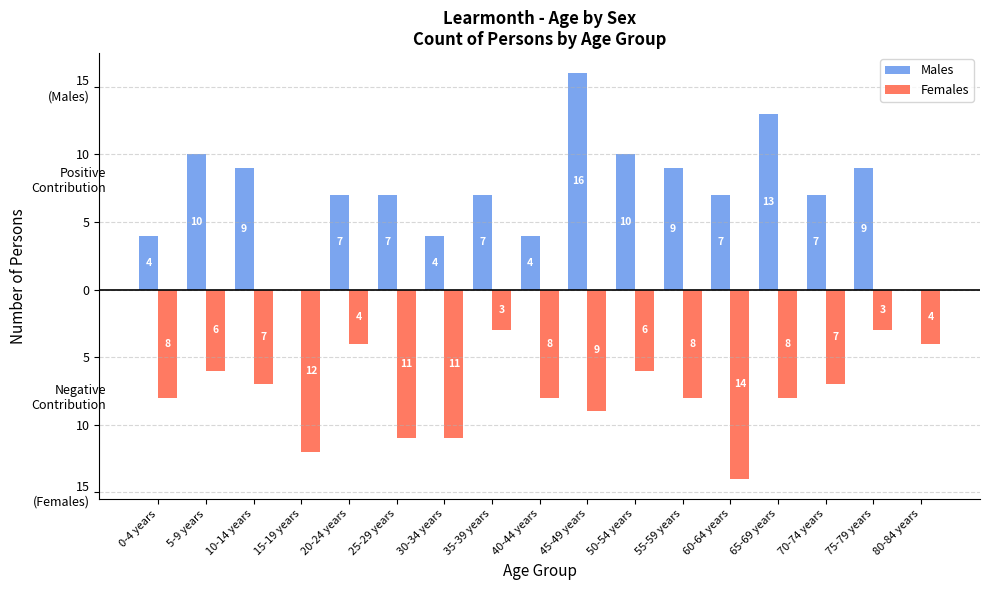

Does the chart contain stacked bars?

No